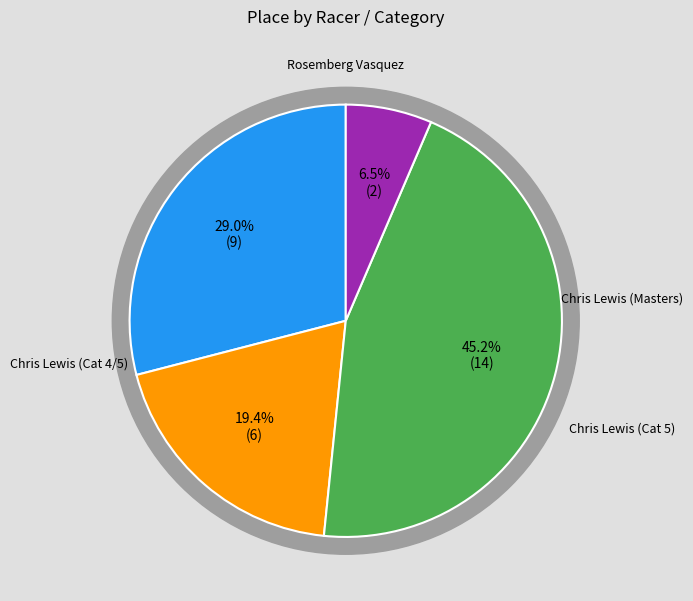

Does any single category account for the majority?

No